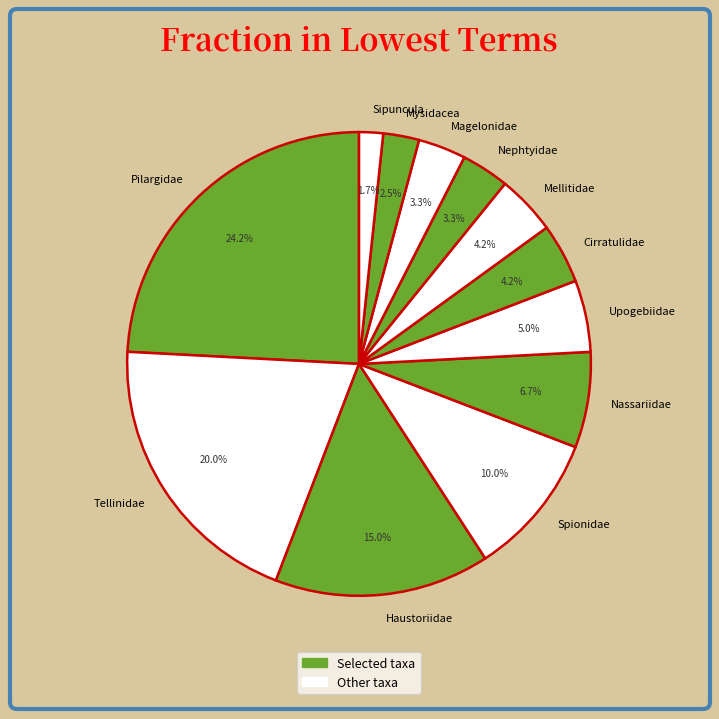

How many slices are in this pie chart?

12